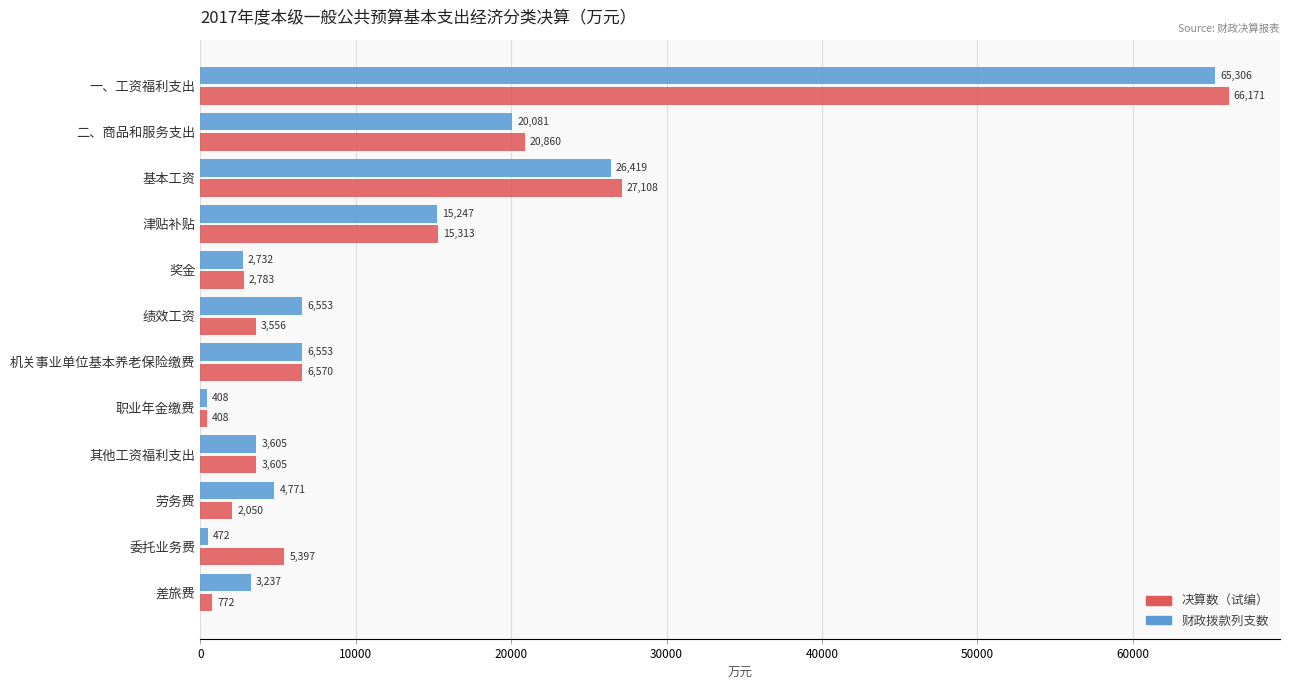

What is the difference between the highest and lowest values at 绩效工资?

2997